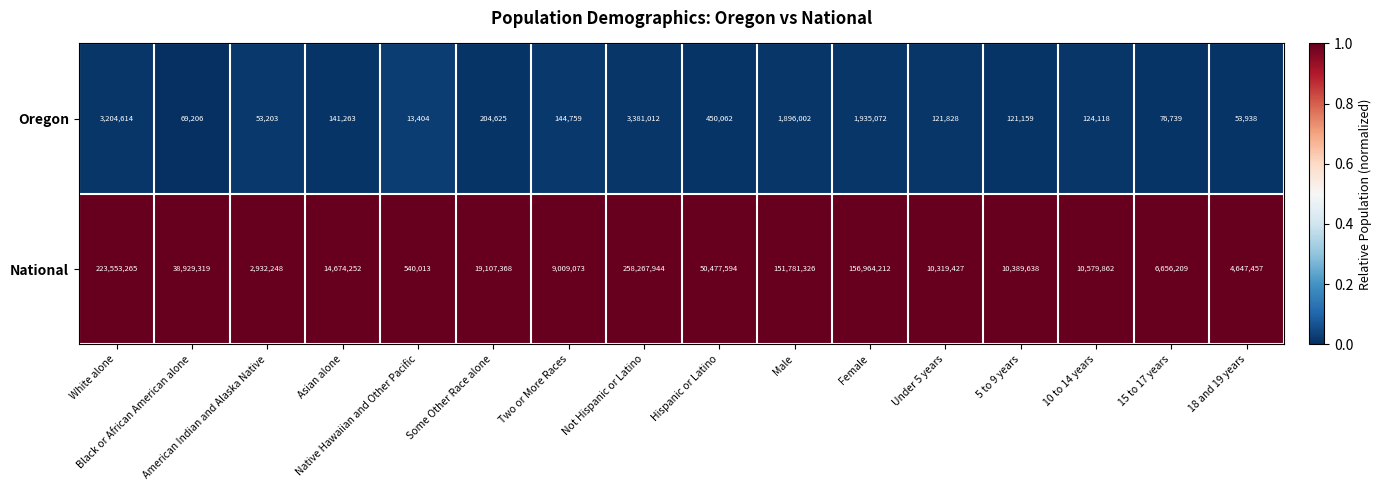

What is the greatest value displayed?

258267944